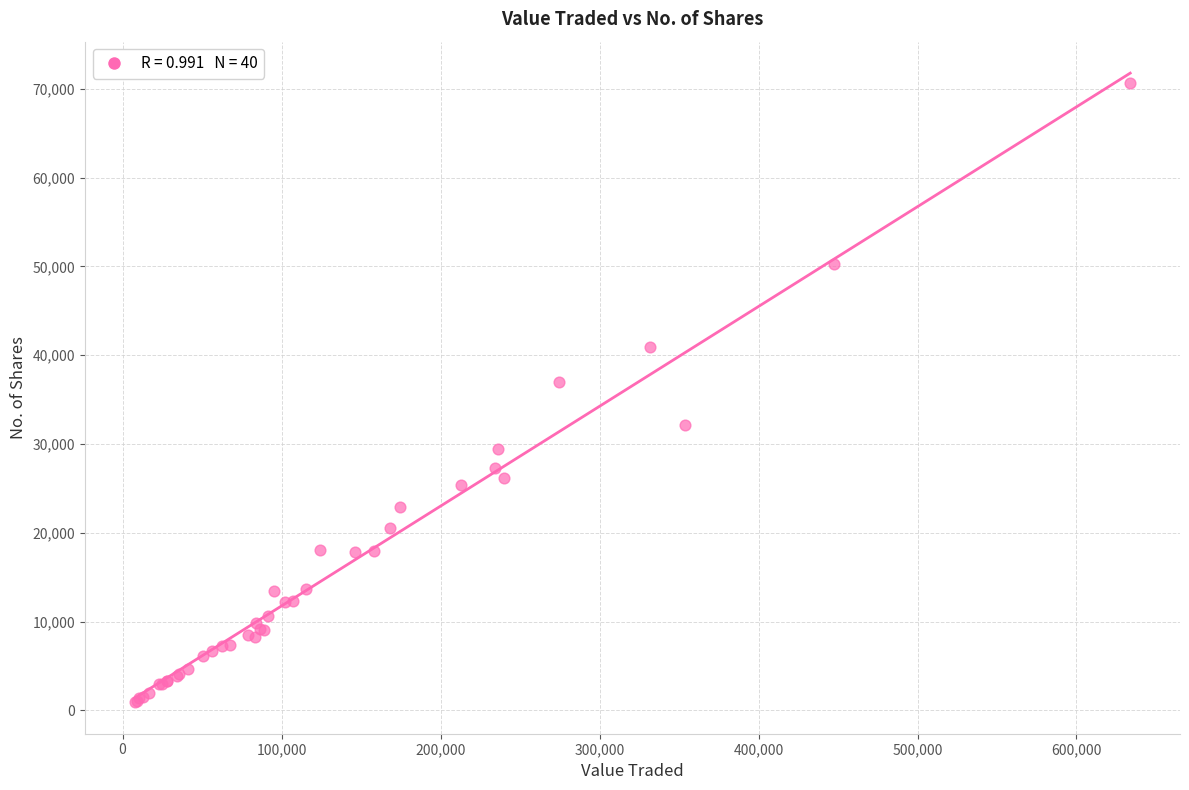

What Y value in the scatter plot is closest to 35796?

36930